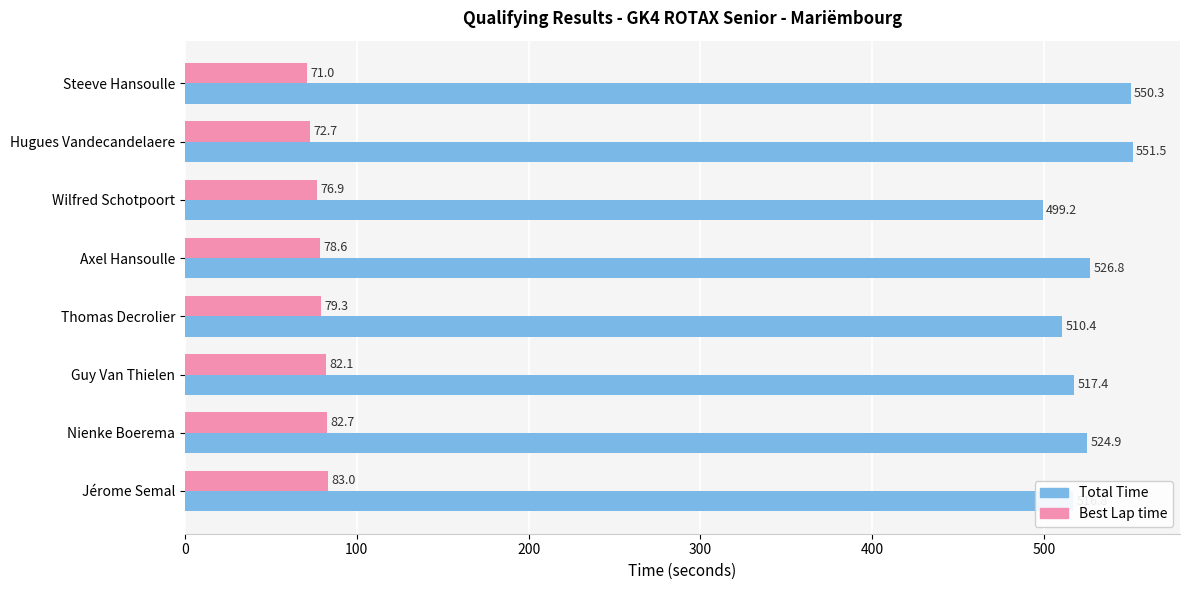

List the series in order of their peak value, highest first.

Total Time, Best Lap time